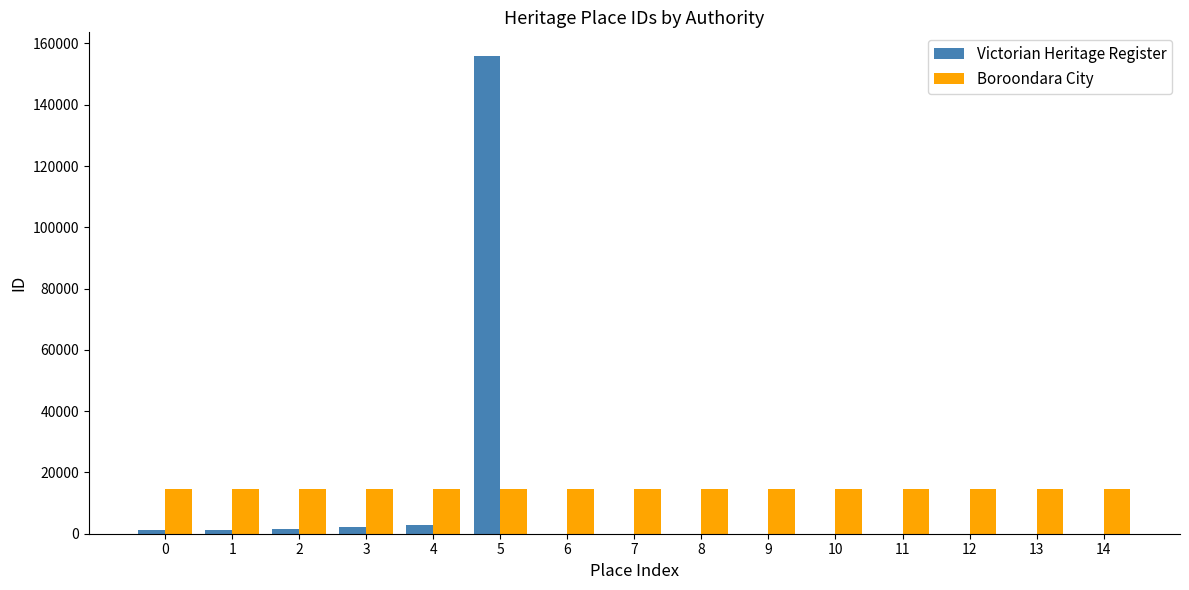

What is the maximum value shown in the chart?

155832